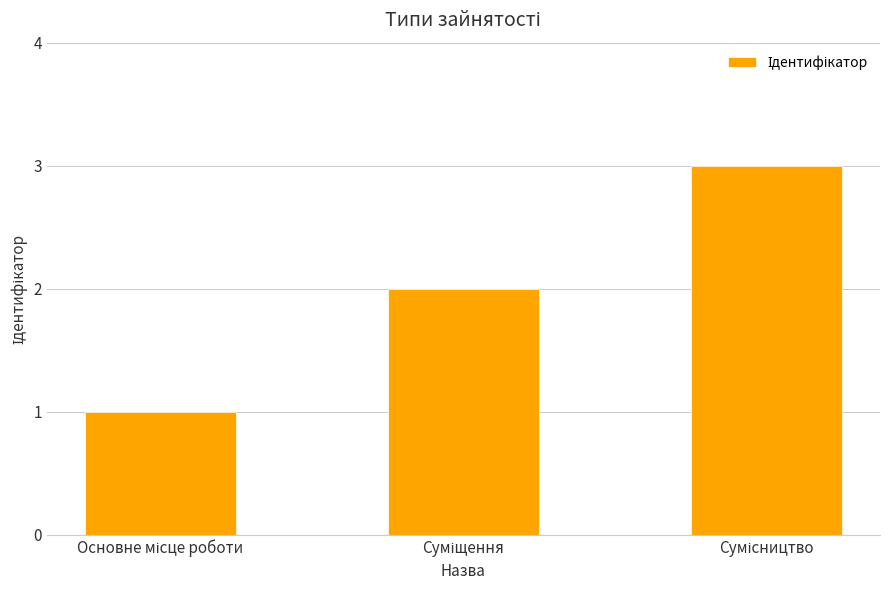

What is the maximum value shown in the chart?

3